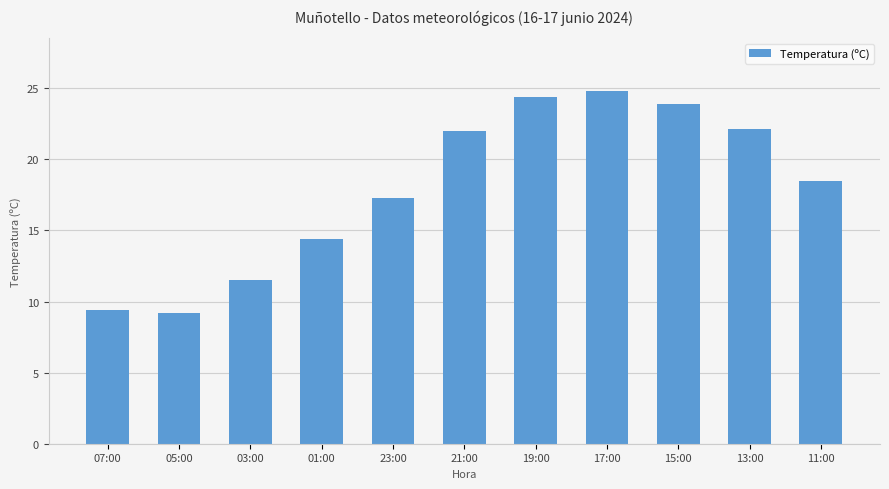

Is it true that the value at 15:00 is 7.4?

False